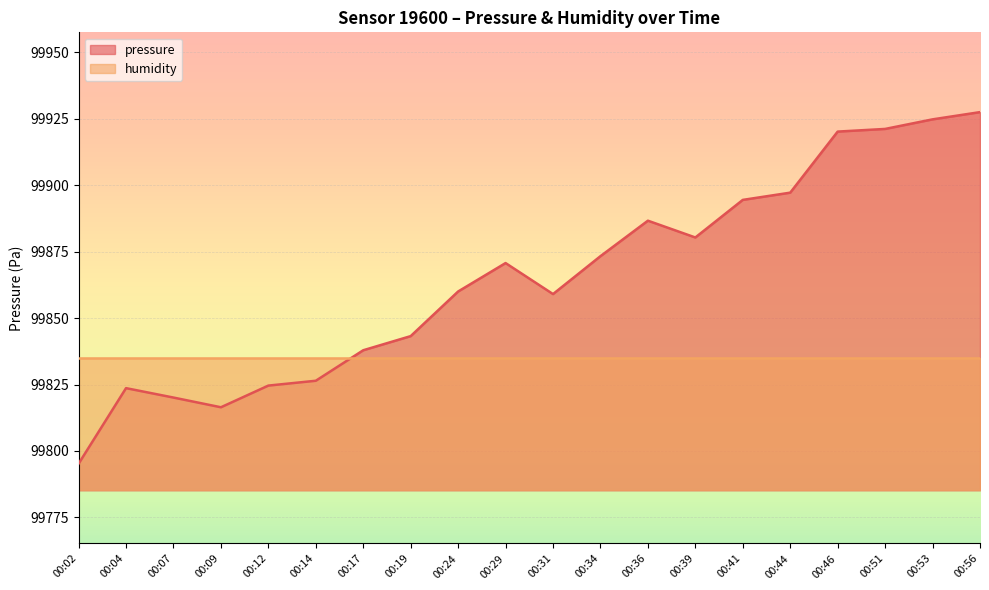

Which category has the lowest value across all series?

00:02